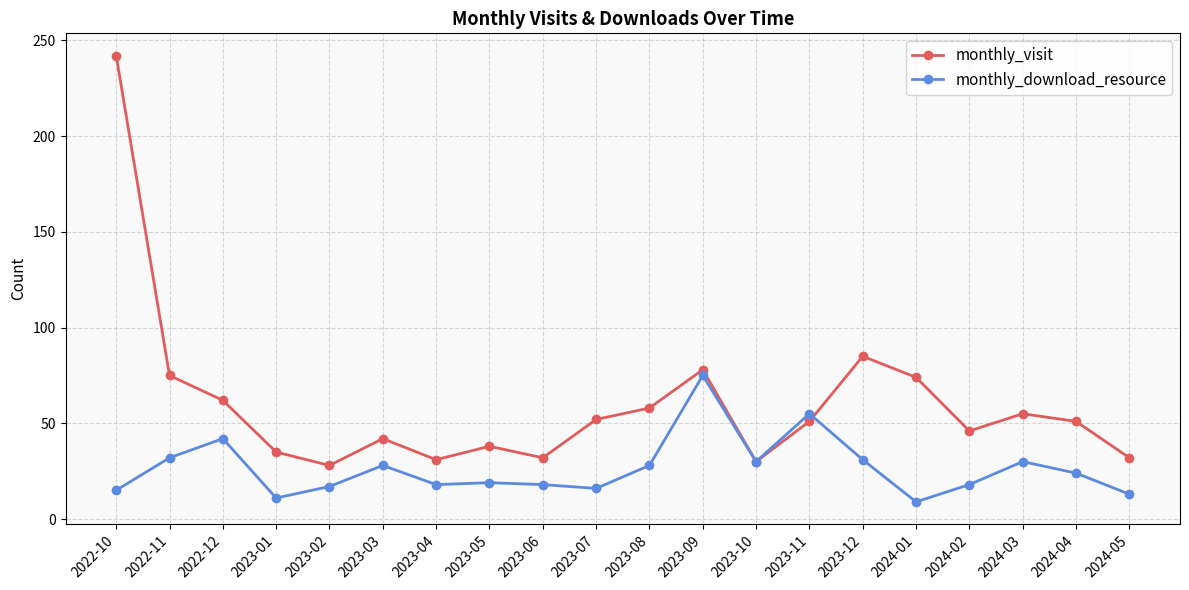

What is the difference between the maximum and minimum values in the monthly_download_resource series?

66